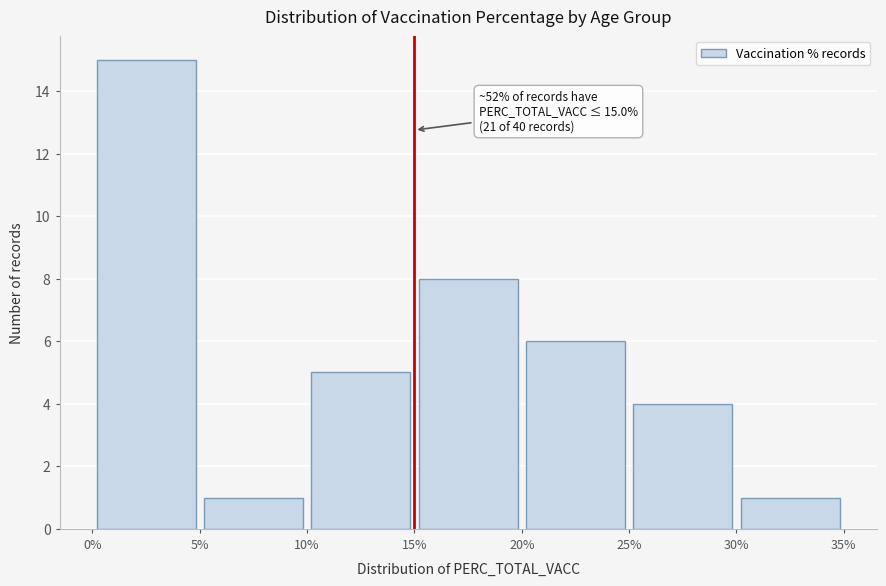

Over which range of the x-axis is the bar tallest?

0% to 5%